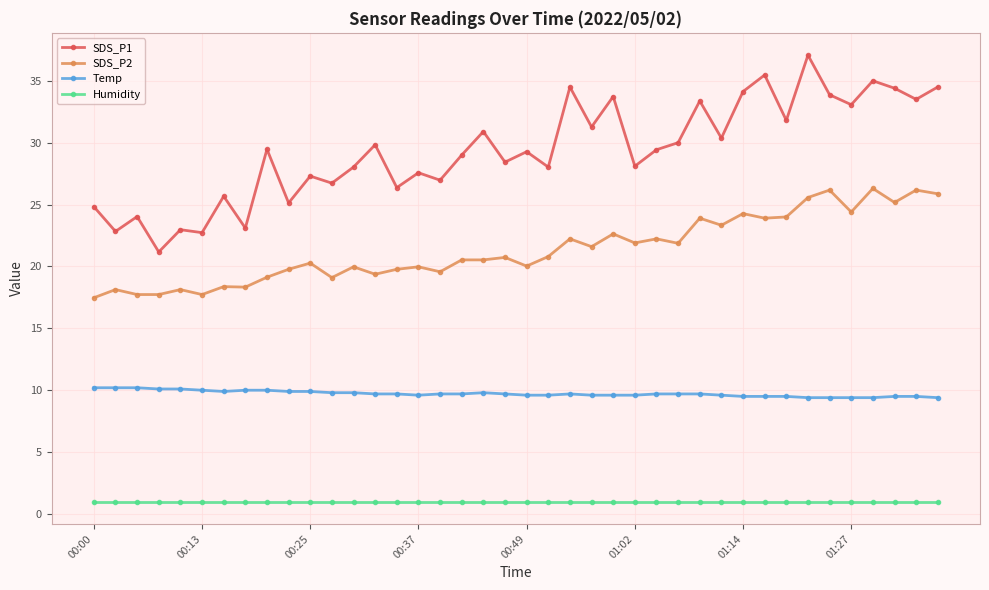

Count the number of data series in this chart.

4